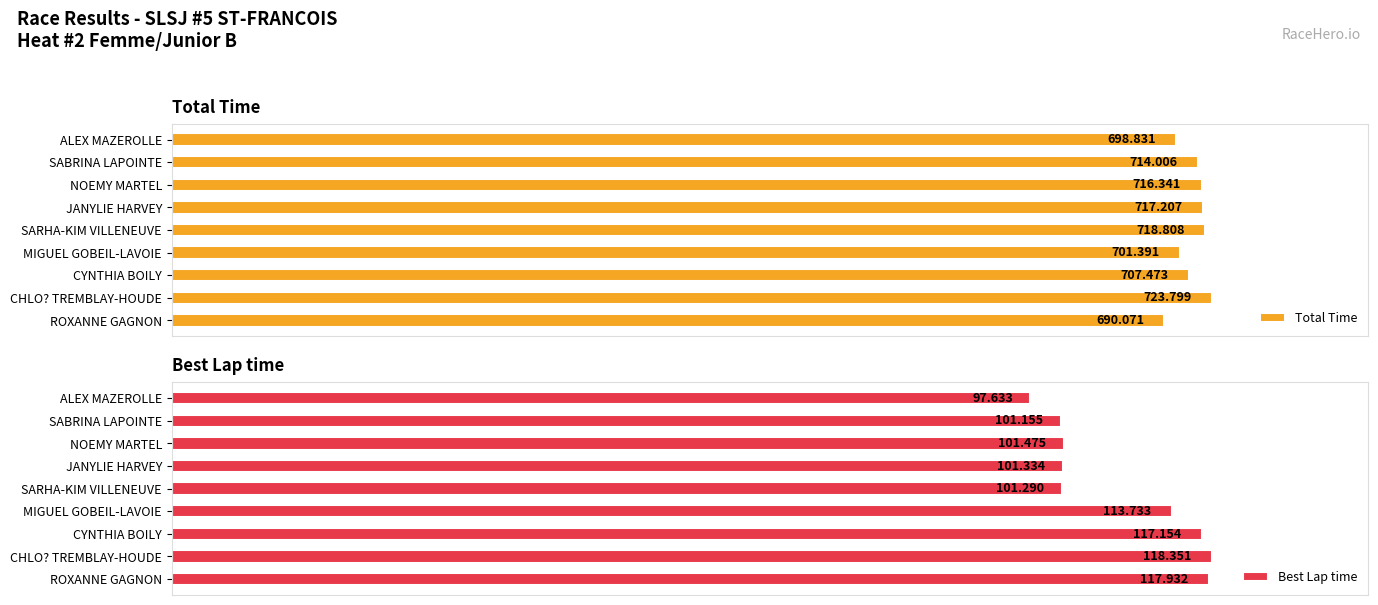

Rank the categories by Total Time value from lowest to highest.

ROXANNE GAGNON, ALEX MAZEROLLE, MIGUEL GOBEIL-LAVOIE, CYNTHIA BOILY, SABRINA LAPOINTE, NOEMY MARTEL, JANYLIE HARVEY, SARHA-KIM VILLENEUVE, CHLO? TREMBLAY-HOUDE